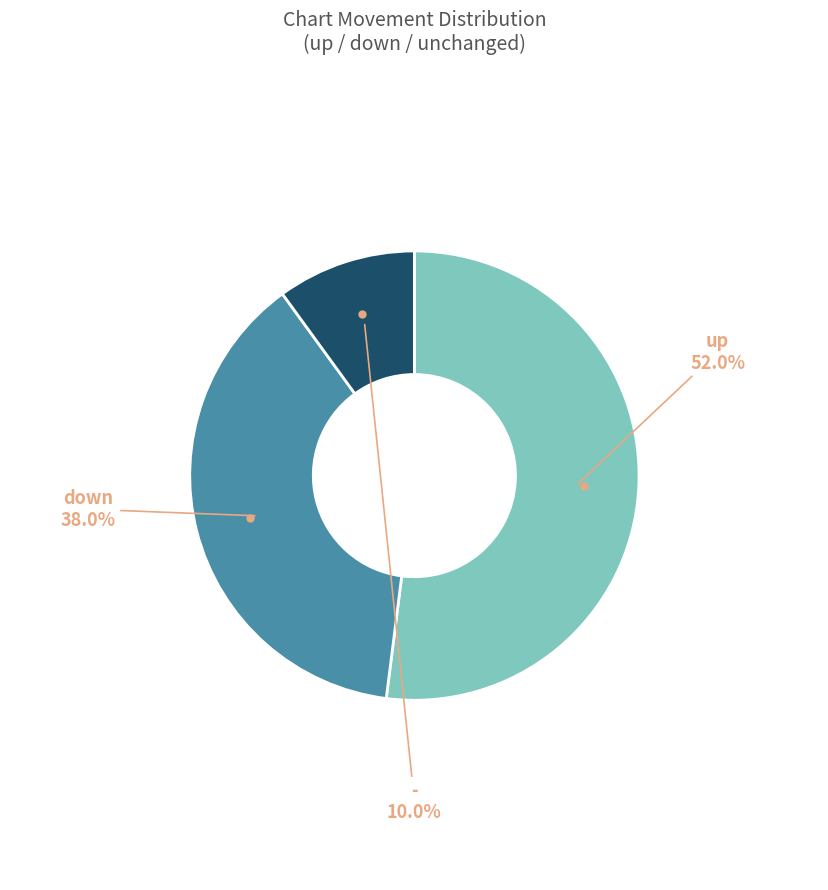

Is down the majority of the pie?

No